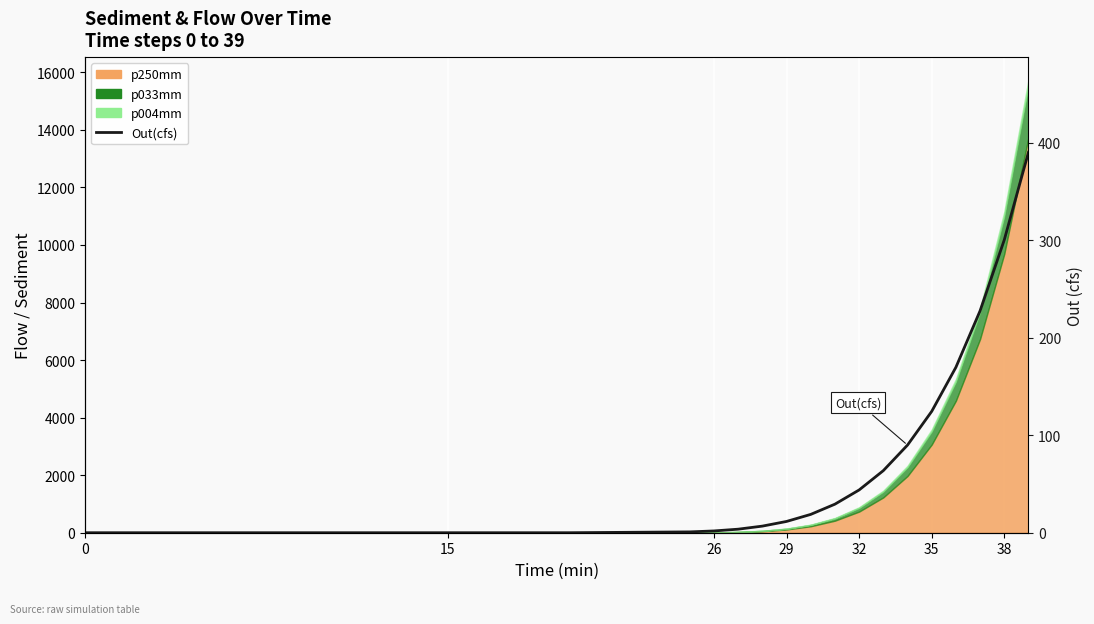

What is the sum of all values?

1483.5